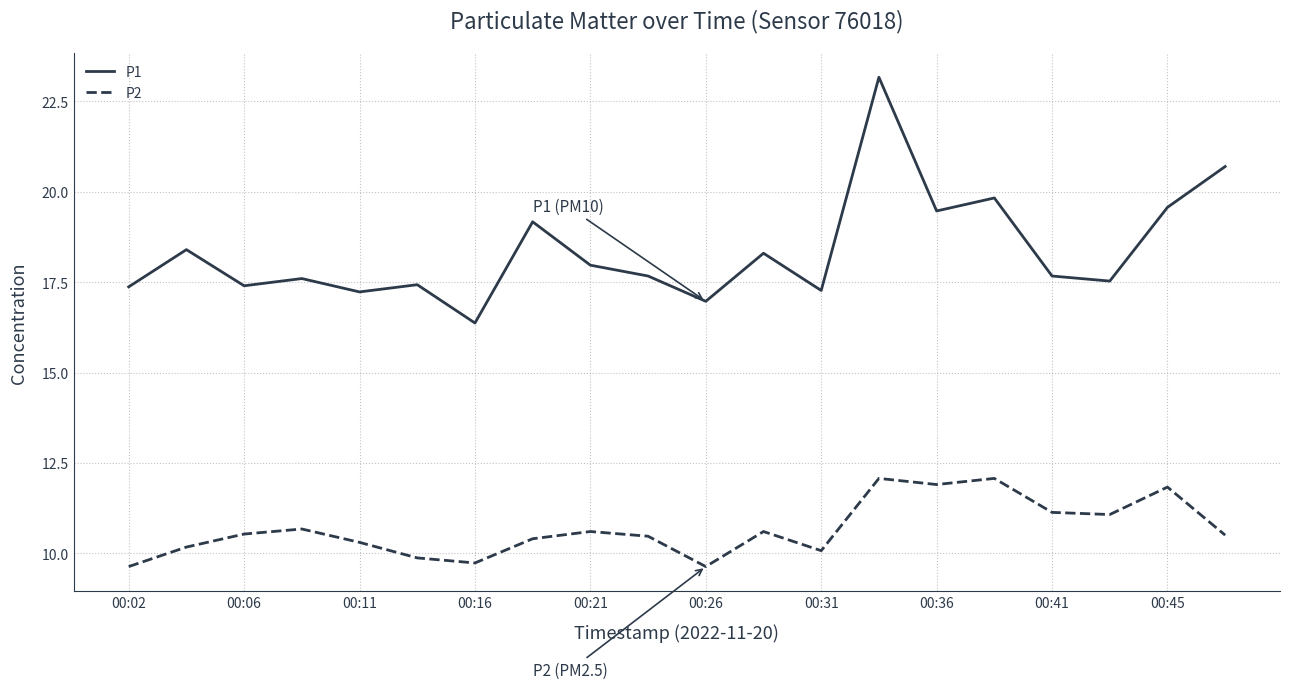

True or false: P2 and P1 intersect in this chart.

False